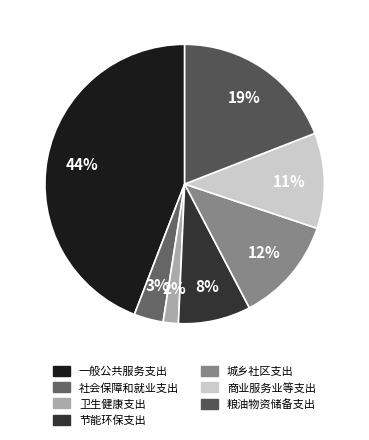

How many slices are in this pie chart?

7